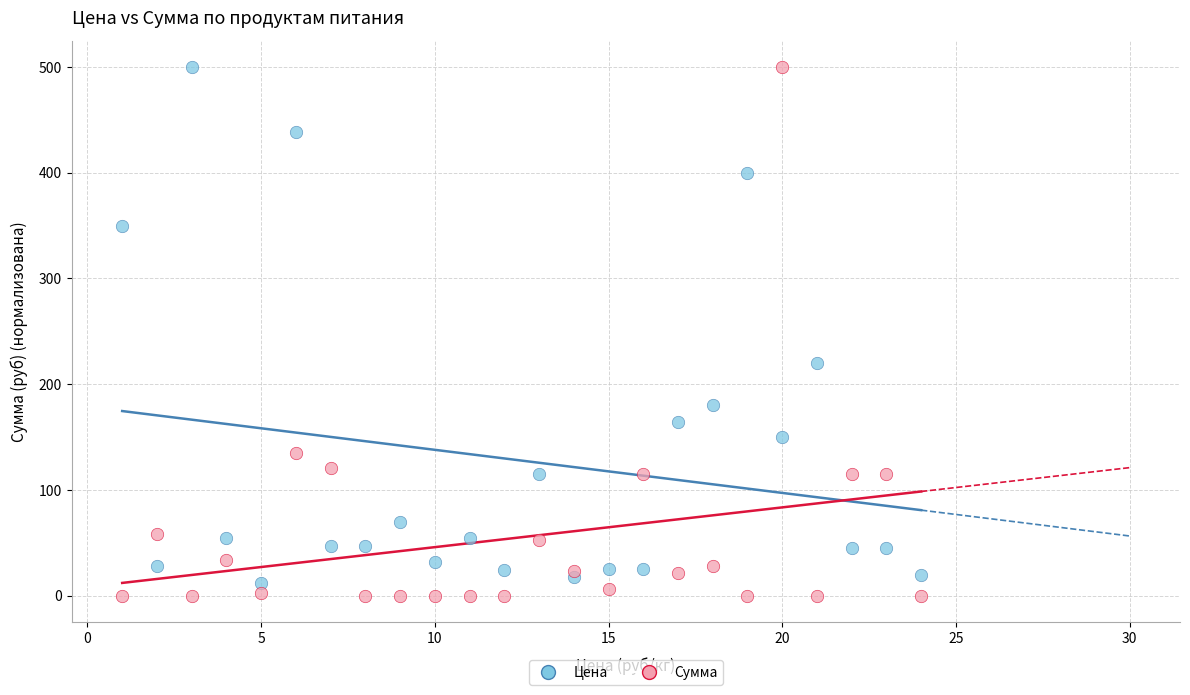

Across all series, what Y value is closest to 250?

220.0